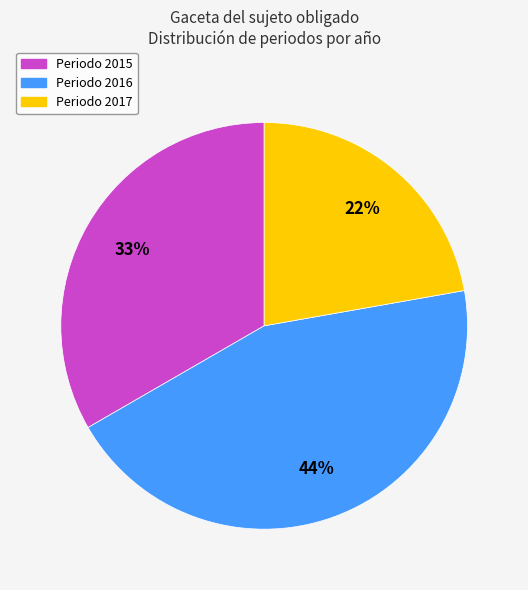

To the nearest percent, what is the difference between the largest and smallest slice percentages?

22%